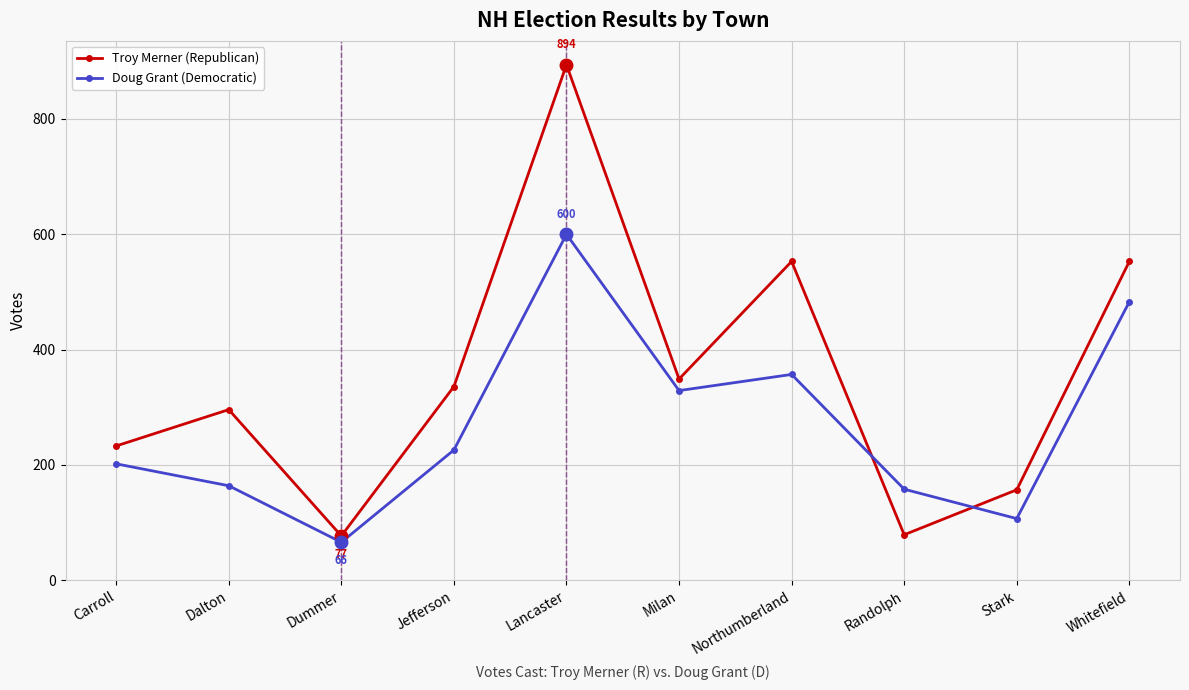

What is the difference between the maximum and minimum values in the Doug Grant (Democratic) series?

534